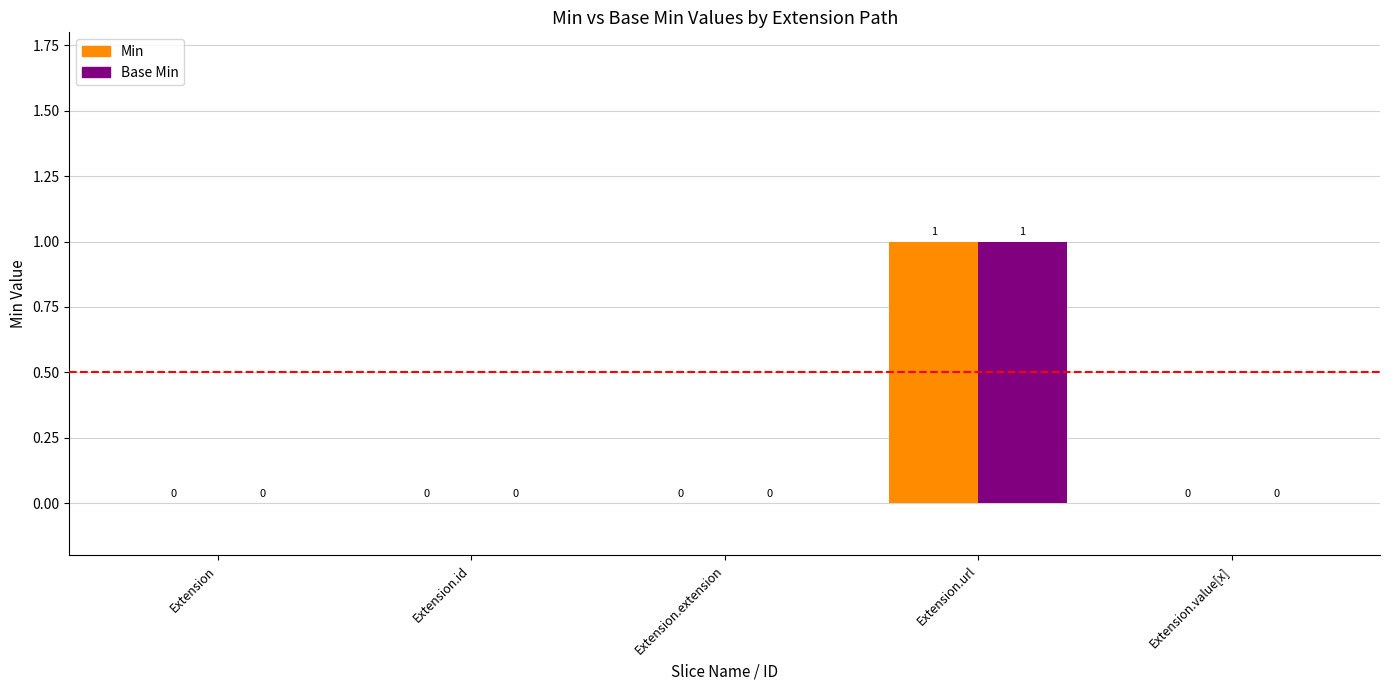

Is the value of Base Min at Extension.value[x] greater than the value of Min at Extension.url?

No